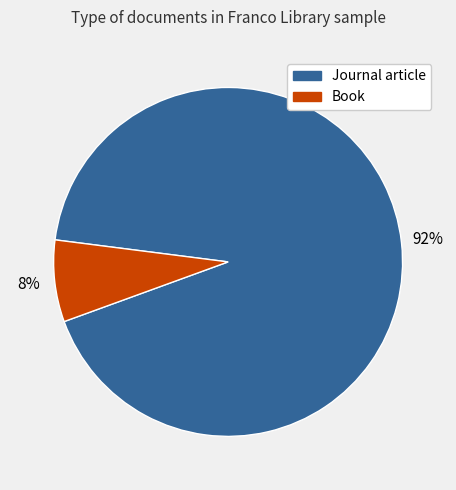

Which has a higher value, Book or Journal article?

Journal article